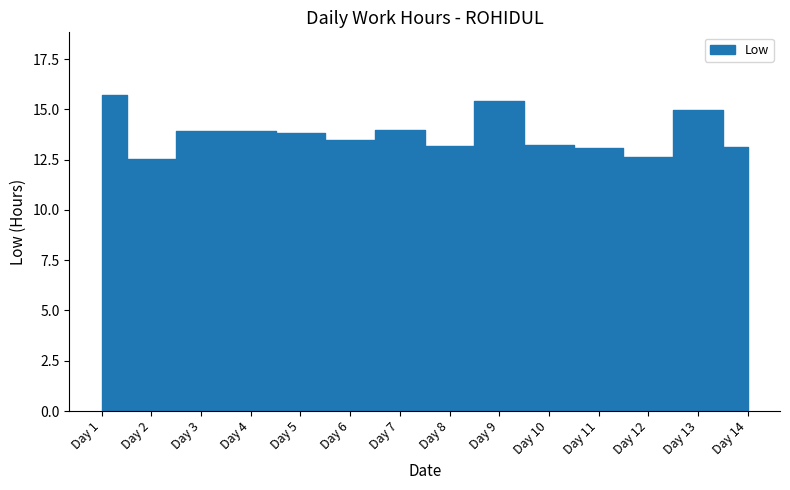

True or false: there are more than 1 points higher than both neighbors.

True